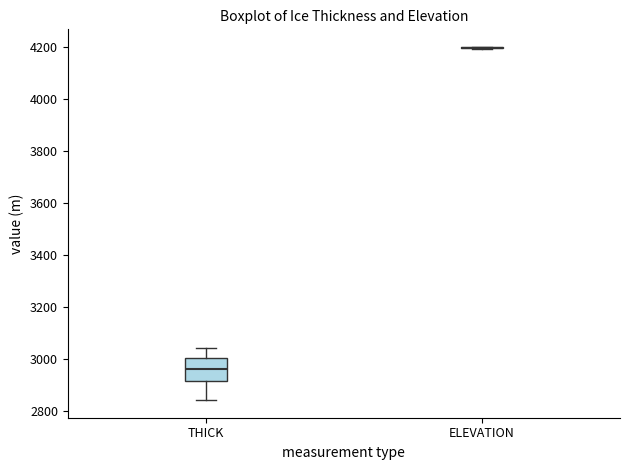

Comparing the boxes themselves (not the whiskers), which one is the tallest?

THICK